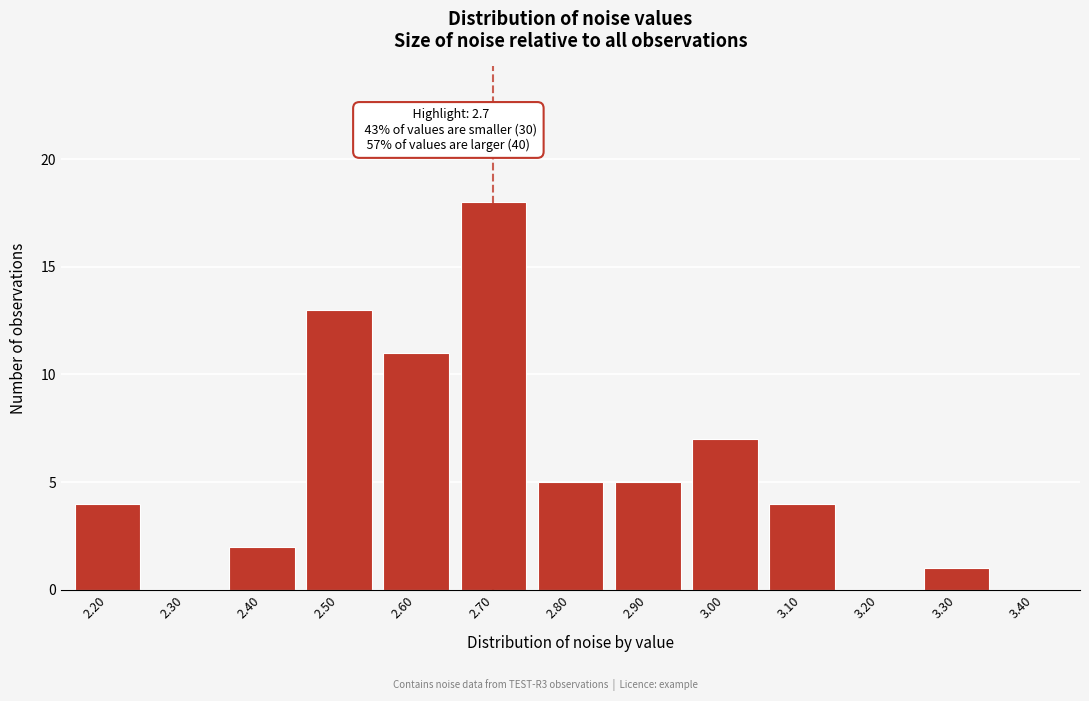

Reading left to right, transcribe all the data shown in this chart.

2.20=4	2.30=0	2.40=2	2.50=13	2.60=11	2.70=18	2.80=5	2.90=5	3.00=7	3.10=4	3.20=0	3.30=1	3.40=0